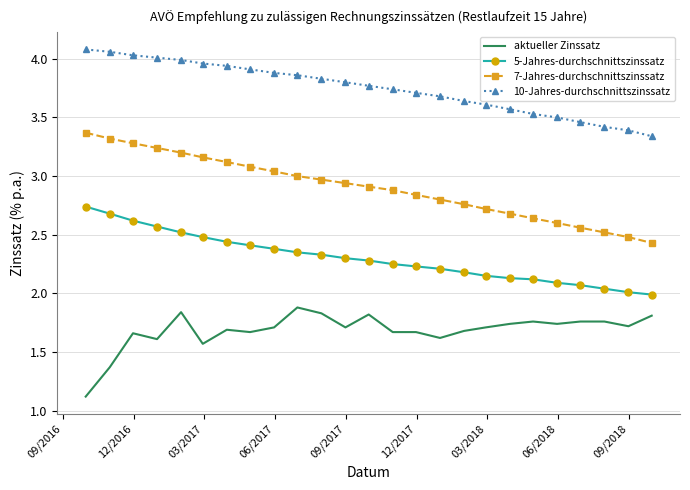

True or false: 10-Jahres-durchschnittszinssatz and 7-Jahres-durchschnittszinssatz cross at least once.

False